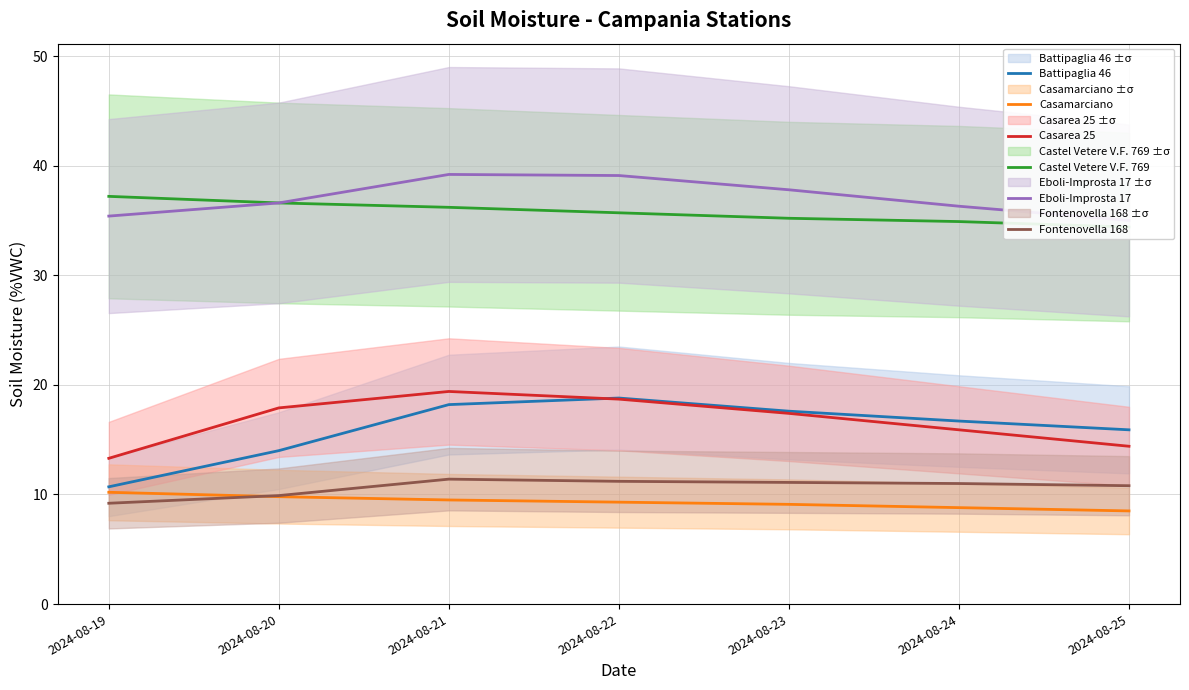

True or false: Fontenovella 168 has a value of 17.4 at 2024-08-22.

False